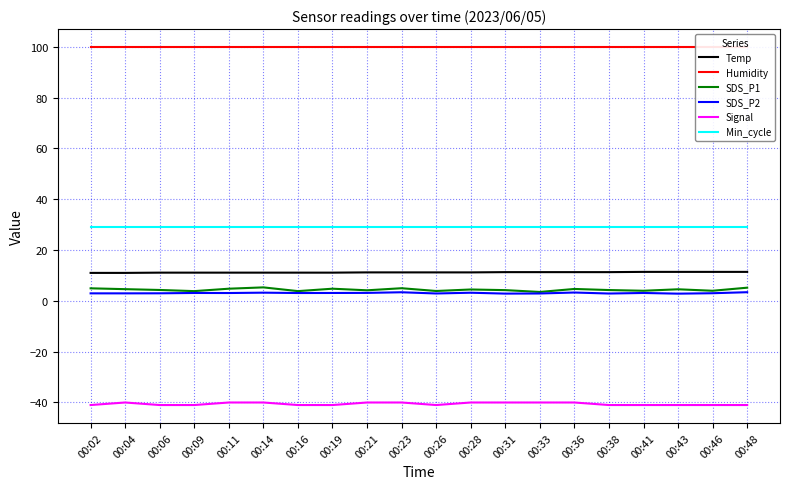

True or false: Signal has a value of -41.0 at 00:48.

True